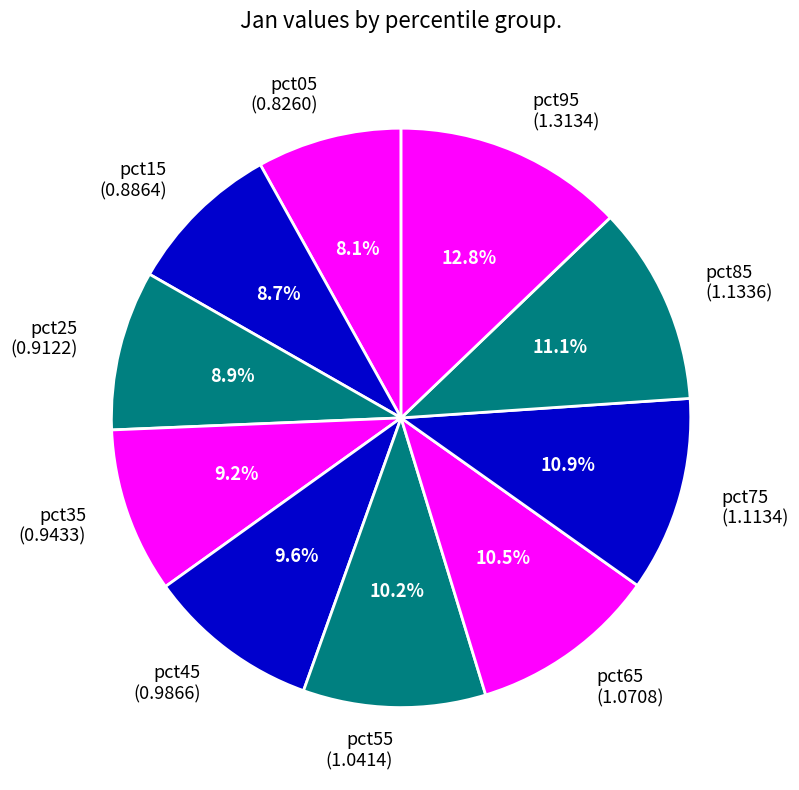

True or false: pct05 accounts for 20% of the total.

False